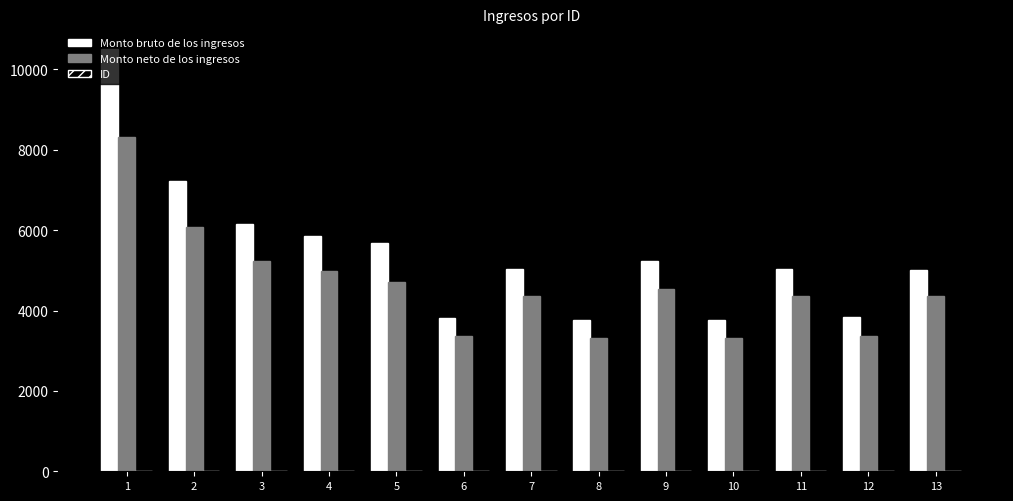

Are the bars grouped side by side (vs. stacked)?

Yes